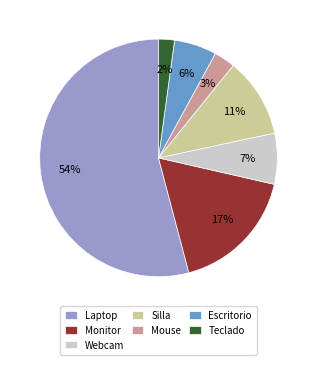

Rank the categories by value from lowest to highest.

Teclado, Mouse, Escritorio, Webcam, Silla, Monitor, Laptop